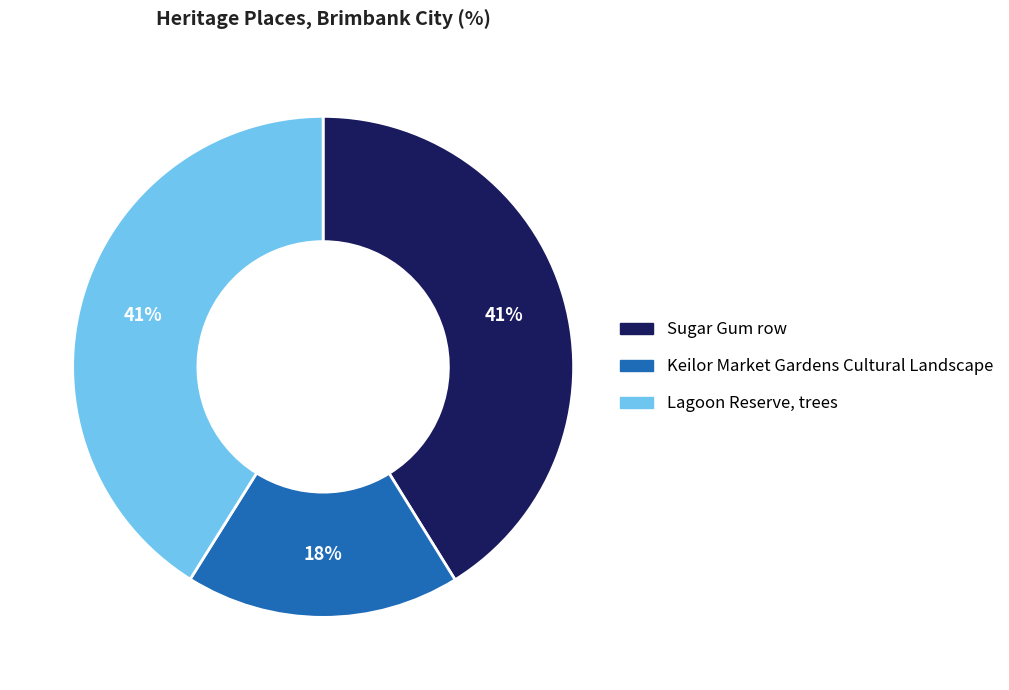

To the nearest percent, what is the difference between the Lagoon Reserve, trees and Keilor Market Gardens Cultural Landscape slice percentages?

23%